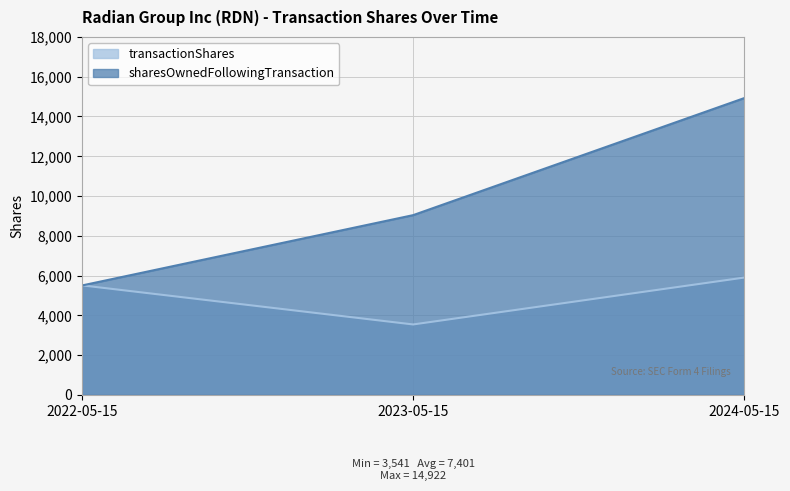

Reading left to right, list all the values displayed in this chart.

transactionShares: 2022-05-15=5507	2023-05-15=3541	2024-05-15=5899
sharesOwnedFollowingTransaction: 2022-05-15=5500	2023-05-15=9036	2024-05-15=14922